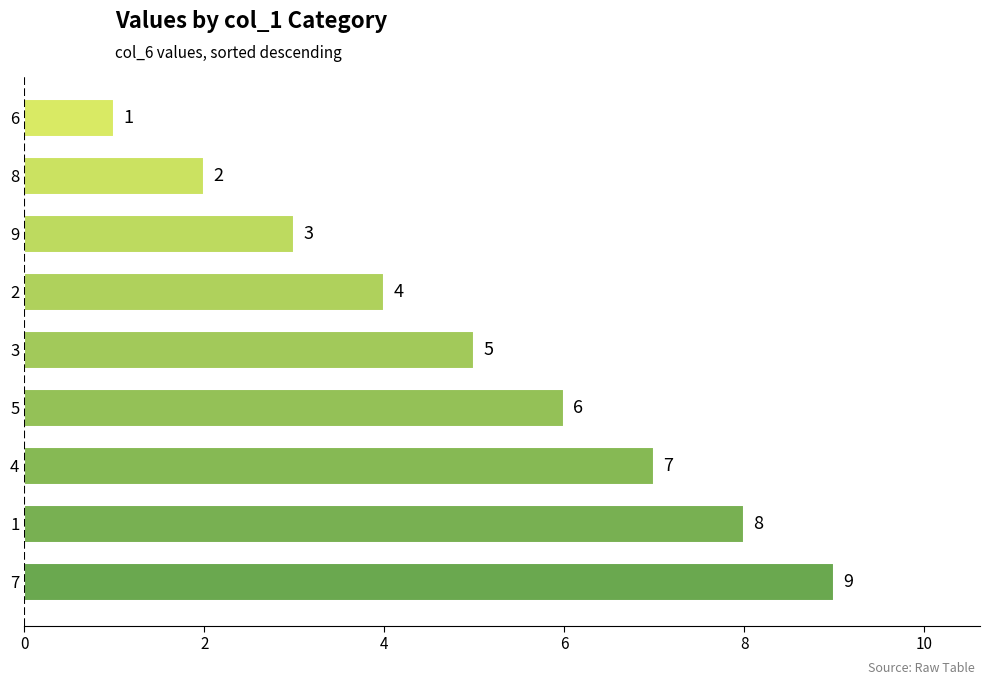

Reading top to bottom, list all the values displayed in this chart.

1	2	3	4	5	6	7	8	9